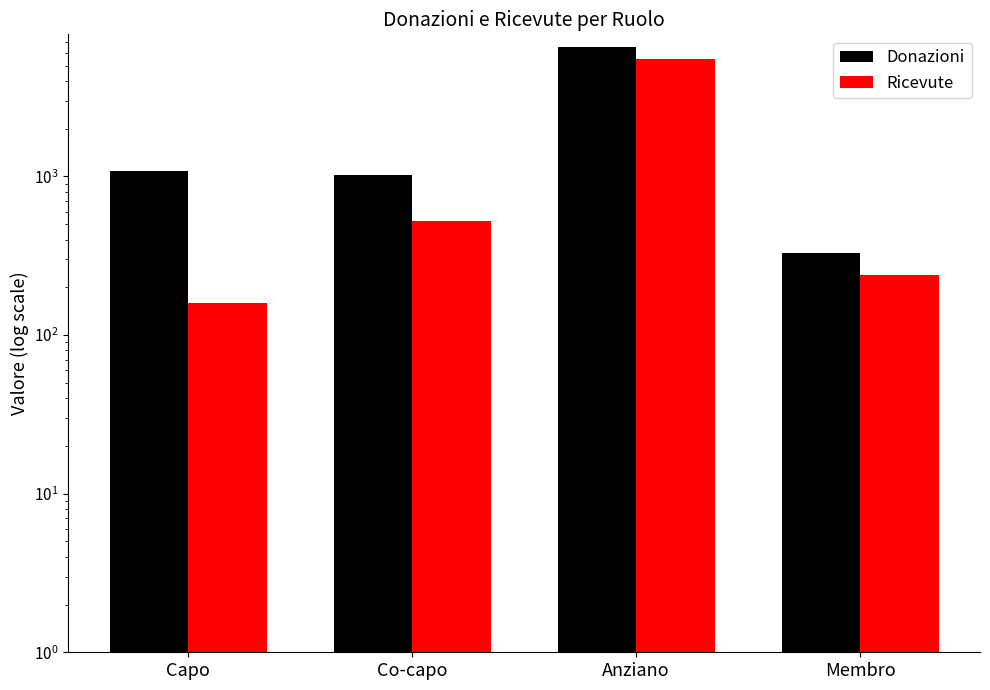

How many data points does each series have?

4